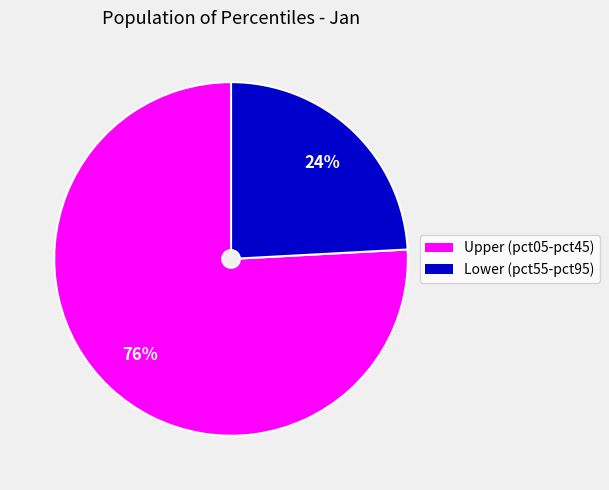

To the nearest percent, what is the difference between the largest and smallest slice percentages?

52%